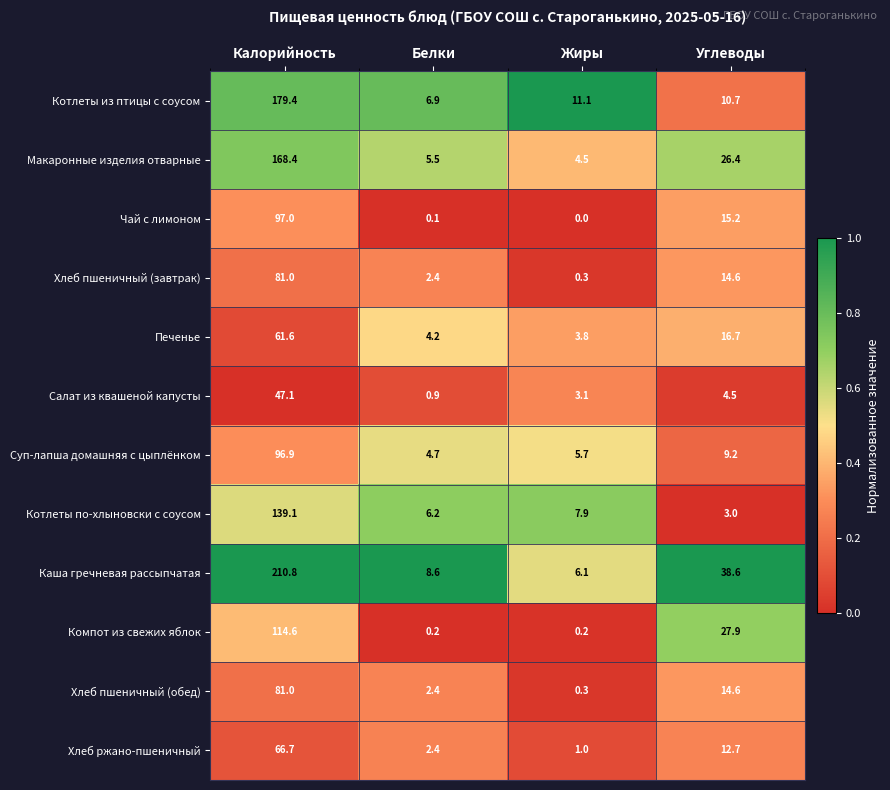

What is the sum of all Хлеб ржано-пшеничный values?

82.8